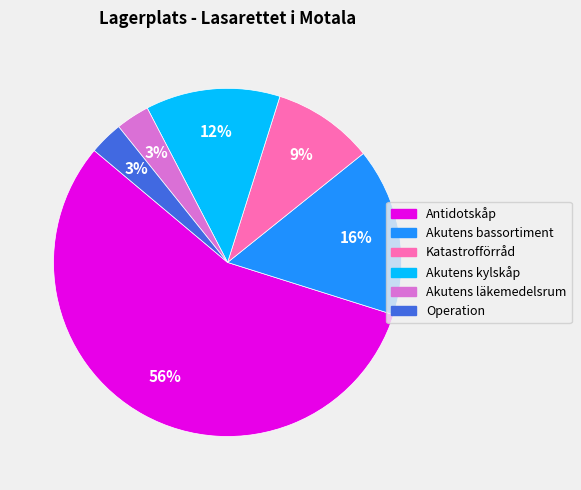

Does Katastrofförråd account for over 50% of the chart?

No